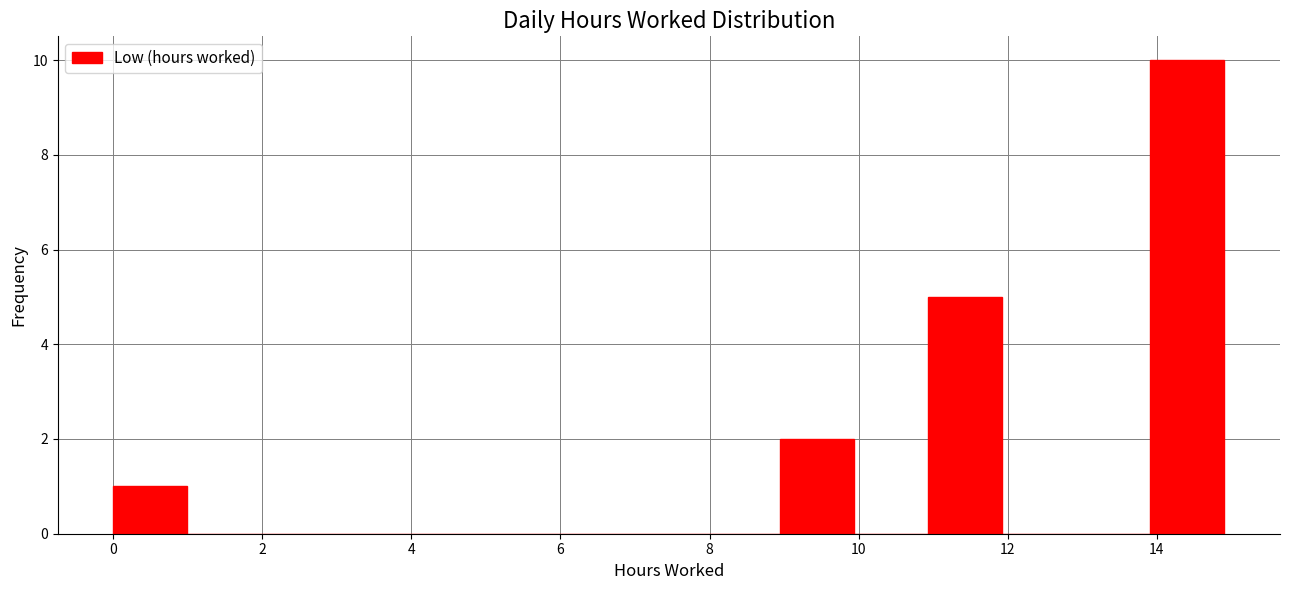

Reading left to right, transcribe this chart: for each bar, give the range it covers on the x-axis and its height. Neither the bar edges nor the heights are printed on the chart, so give them approximately, as read against the axes.

0 to 1: 1
1 to 2: 0
2 to 3: 0
3 to 4: 0
4 to 5: 0
5 to 6: 0
6 to 7: 0
7 to 8: 0
8 to 9: 0
9 to 10: 2
10 to 11: 0
11 to 12: 5
12 to 13: 0
13 to 14: 0
14 to 15: 10